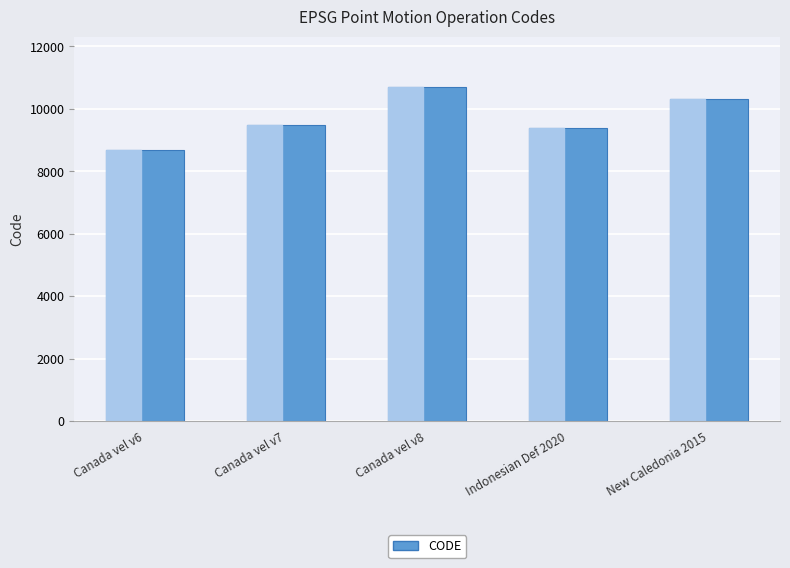

The value at Canada vel v7 is 9483. True or false?

True